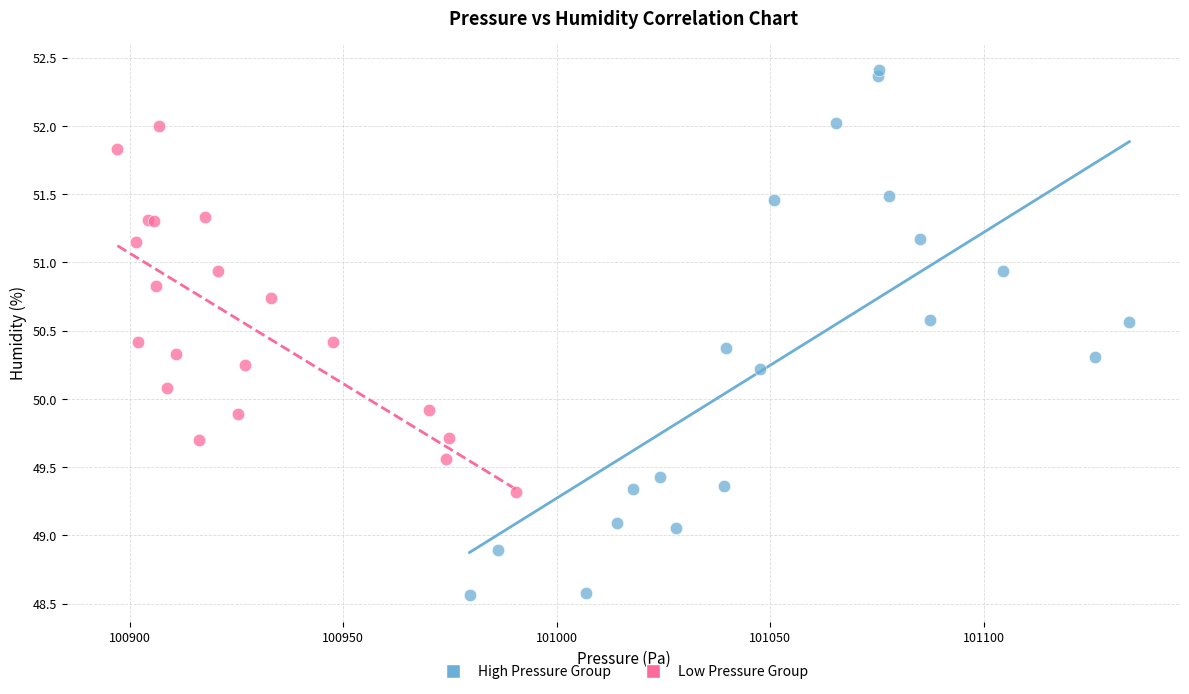

Which series contains the highest Y value?

High Pressure Group